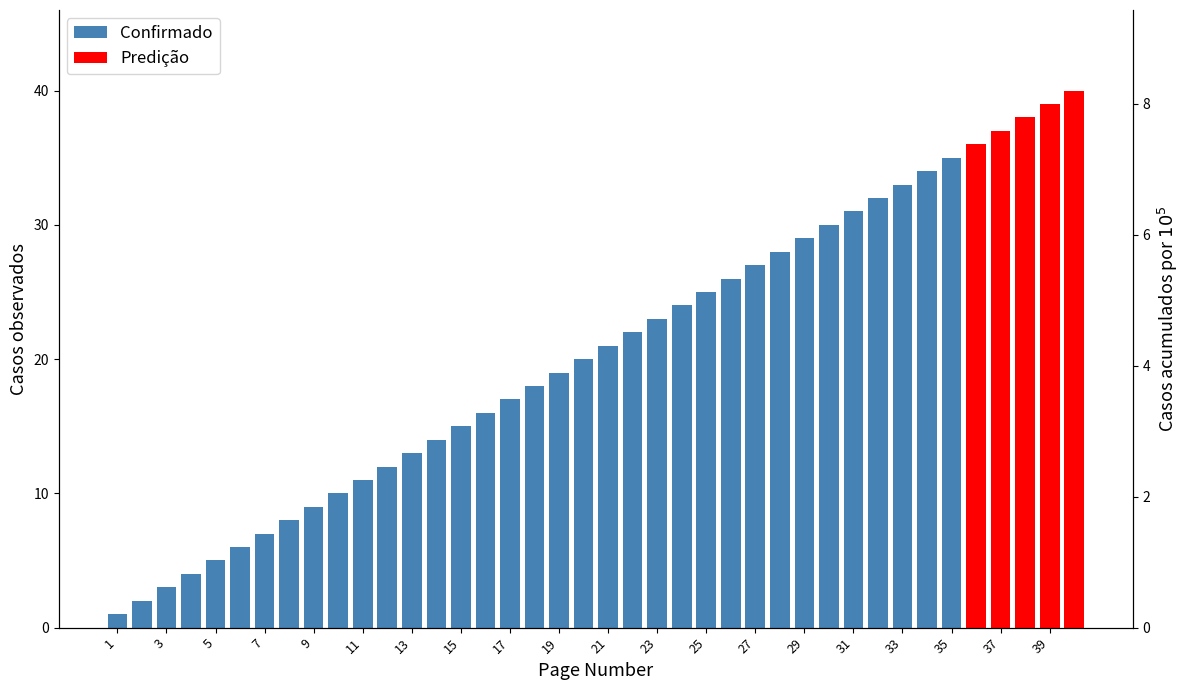

Are the bars grouped side by side (vs. stacked)?

No